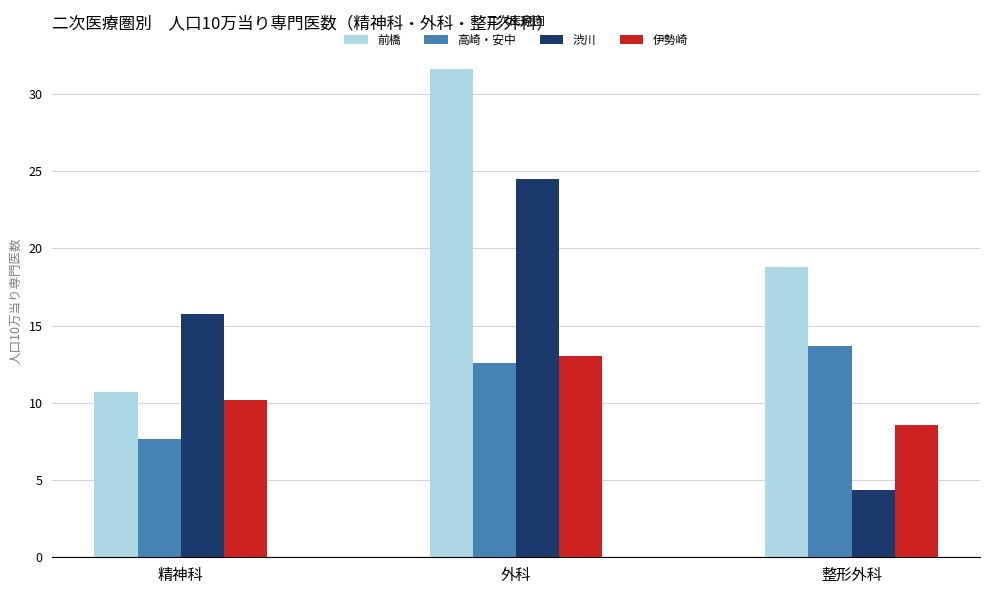

What position from the right is 精神科?

3